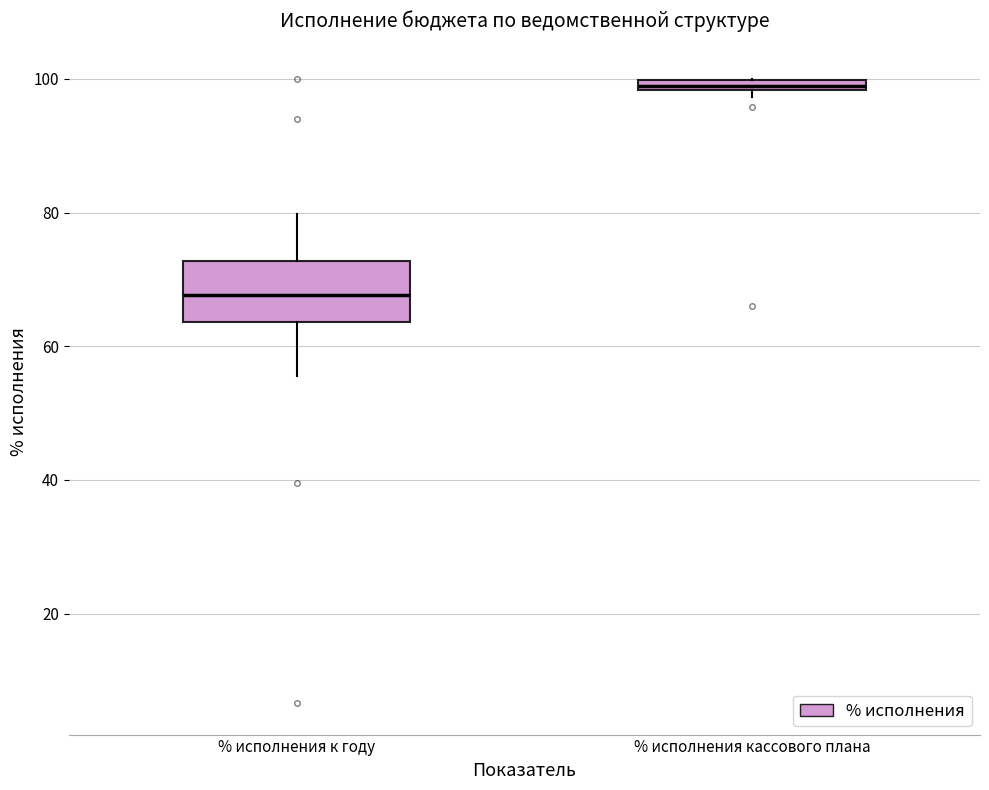

Which box has the lowest median line?

% исполнения к году